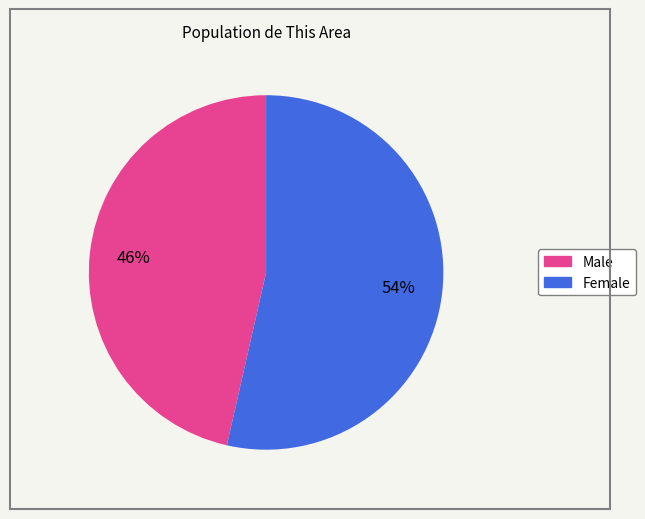

To the nearest percent, what is the average slice percentage?

50%